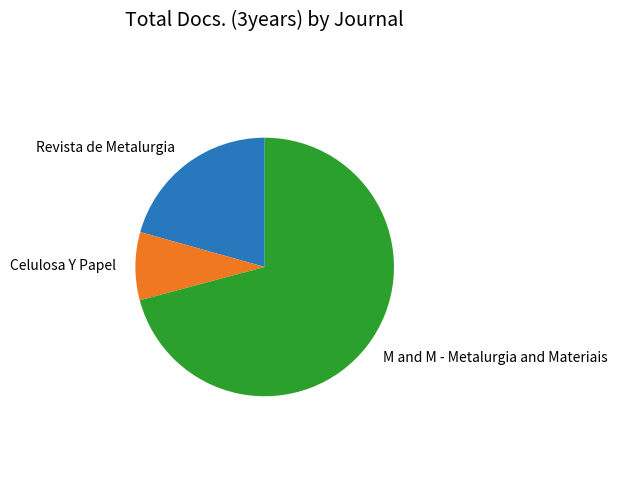

Does any single category account for the majority?

Yes